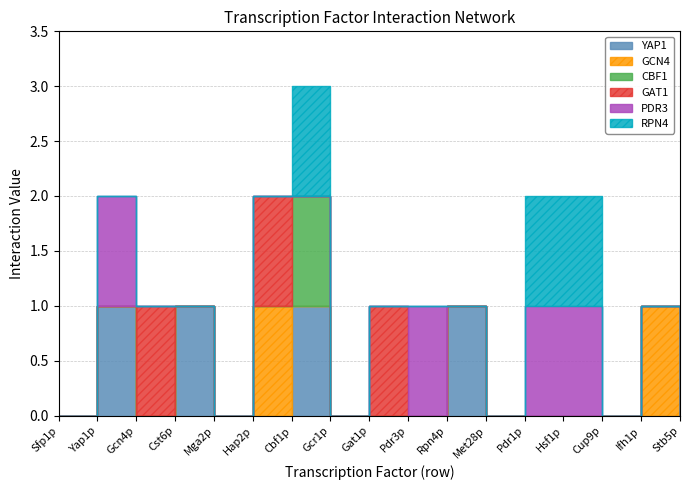

At which category is the sum across all series the highest?

Cbf1p